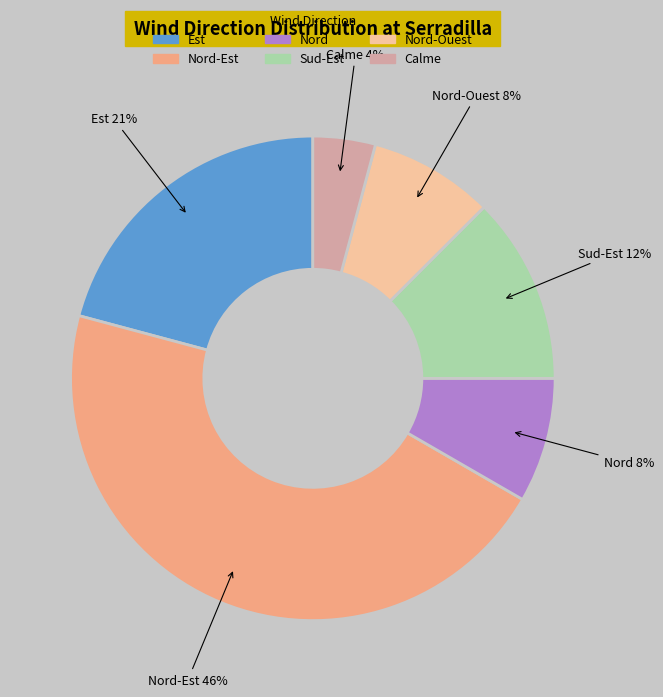

How many segments does this pie chart have?

6